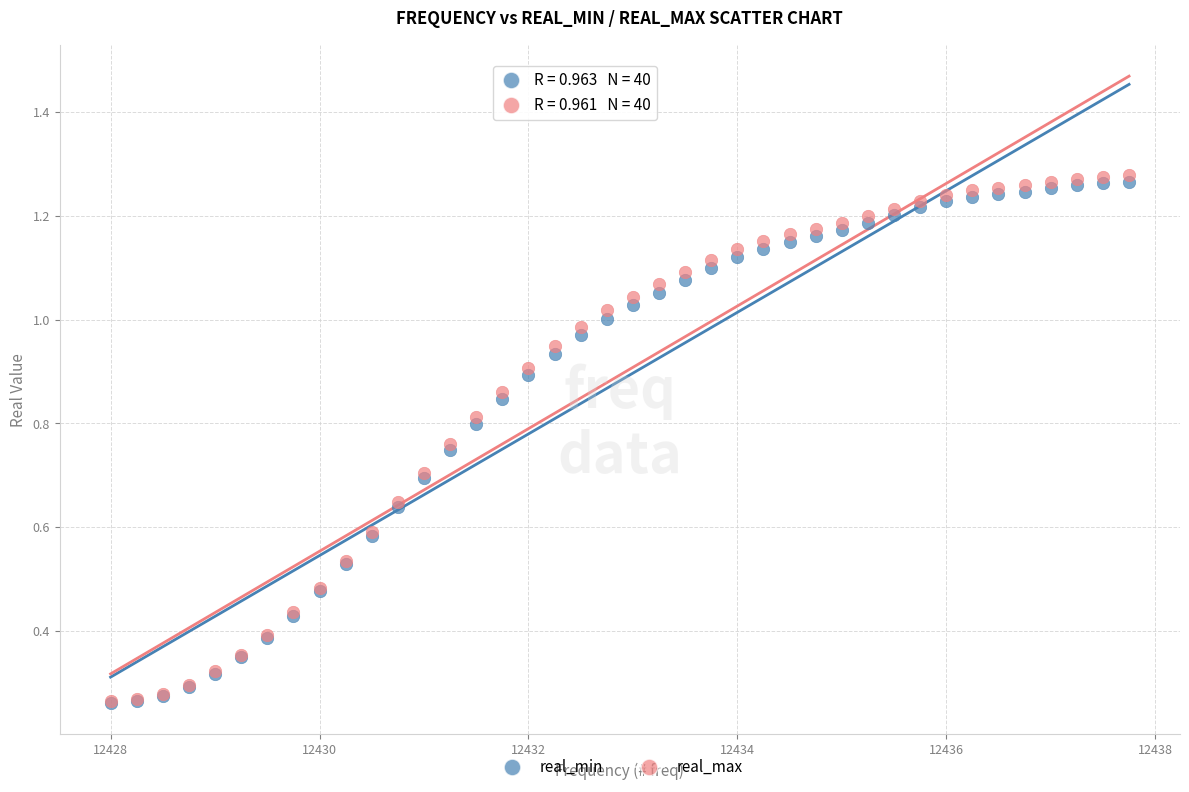

What are all the series names shown in the legend?

real_min, real_max